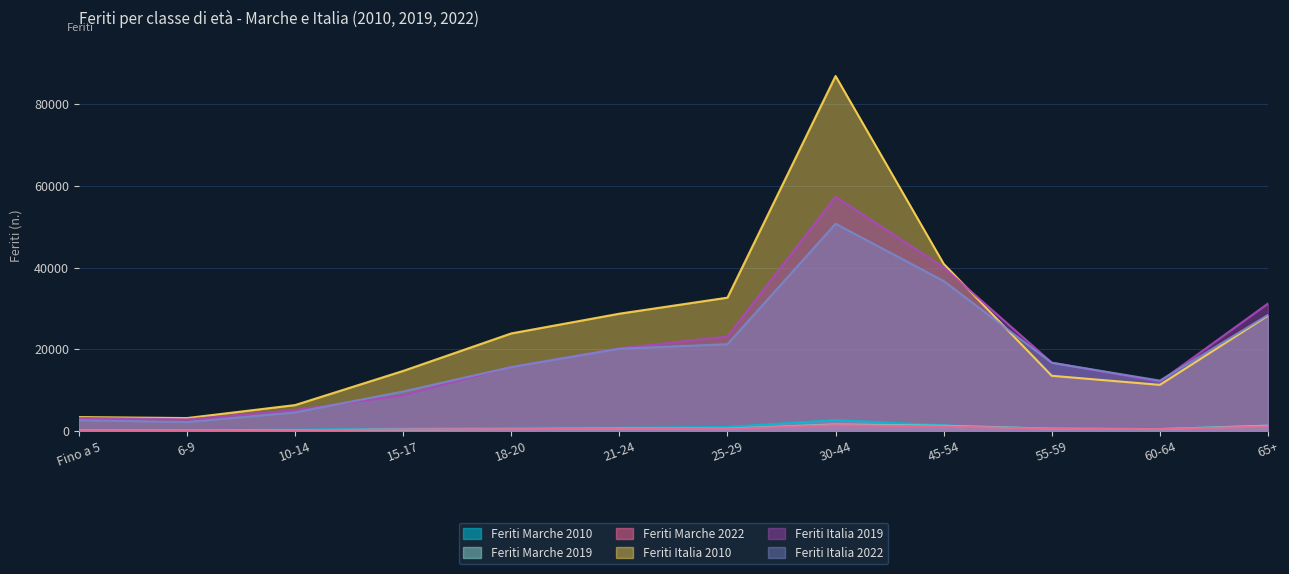

Does the chart have visible grid lines?

Yes